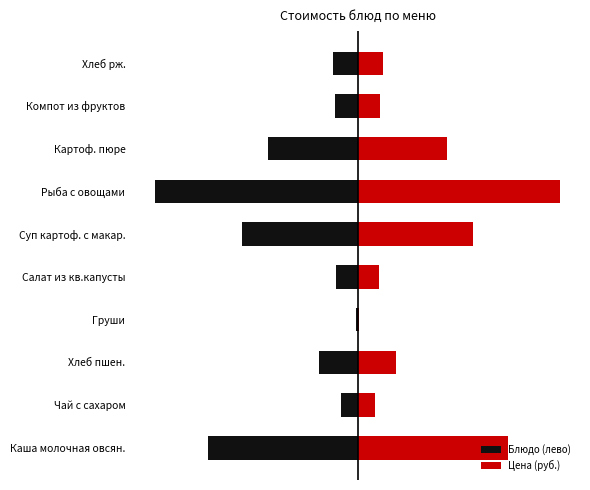

How many values in the Блюдо (лево) series exceed -2?

2